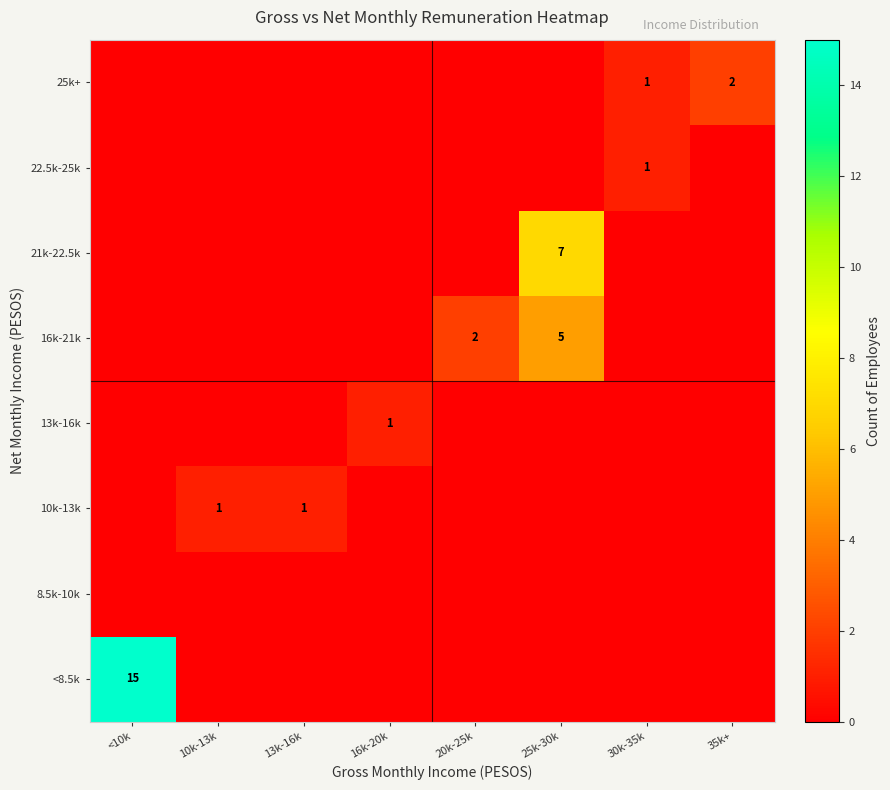

Is it true that 22.5k-25k equals 2 at 30k-35k?

False